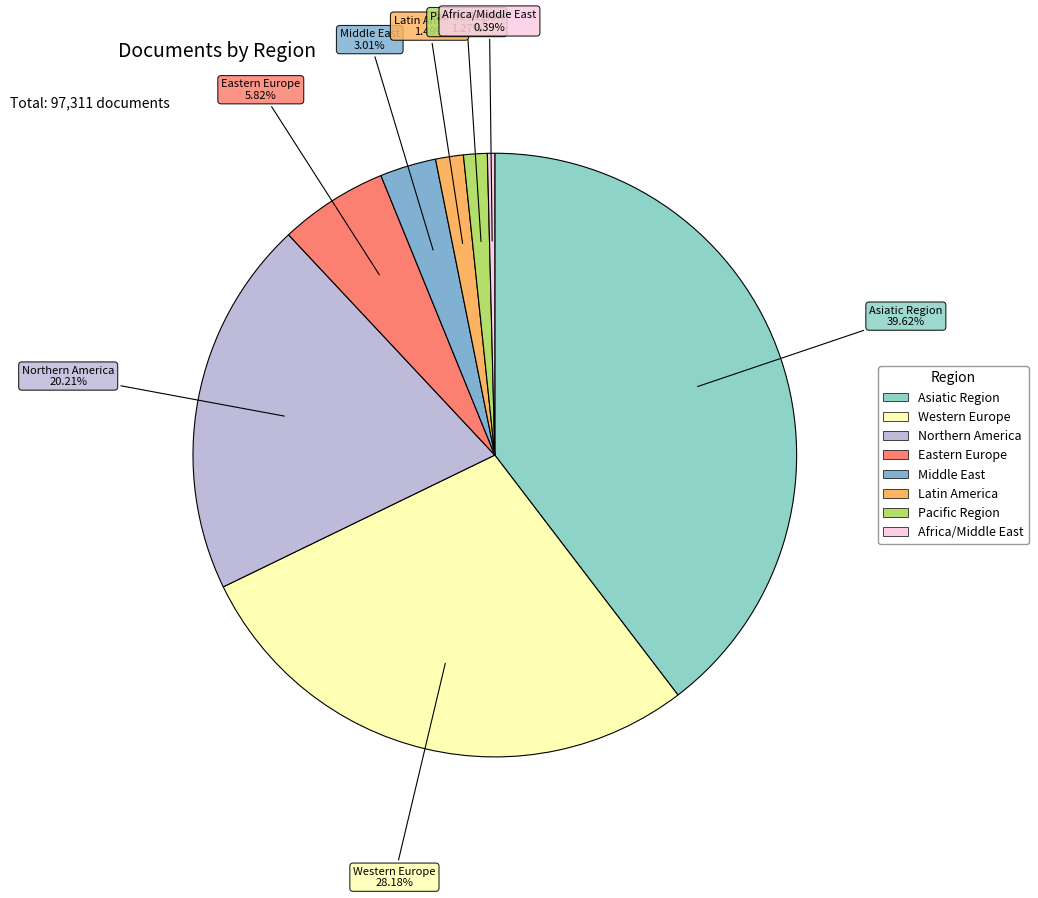

Is the sum of Northern America and Latin America greater than half?

No